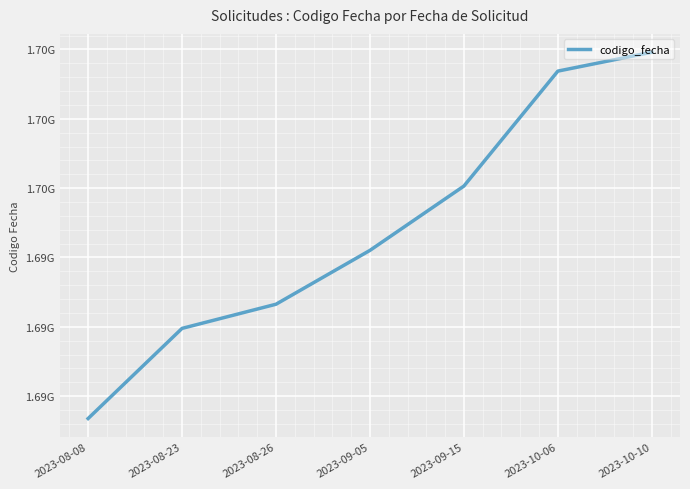

Reading right to left, transcribe all the data shown in this chart.

2023-10-10=1696959319	2023-10-06=1696686833	2023-09-15=1695029794	2023-09-05=1694102735	2023-08-26=1693326306	2023-08-23=1692978072	2023-08-08=1691678529